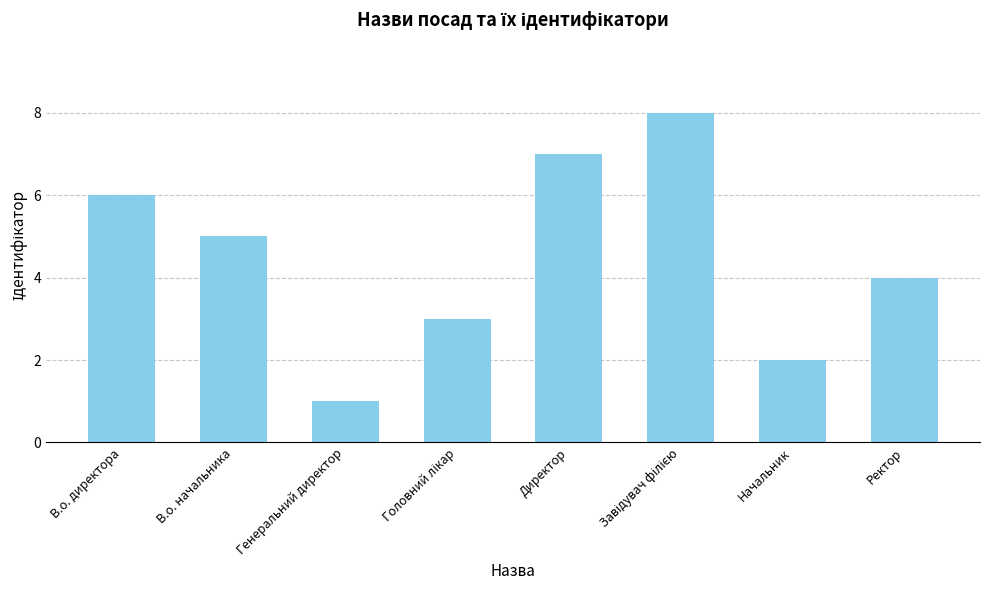

Are the bars horizontal?

No